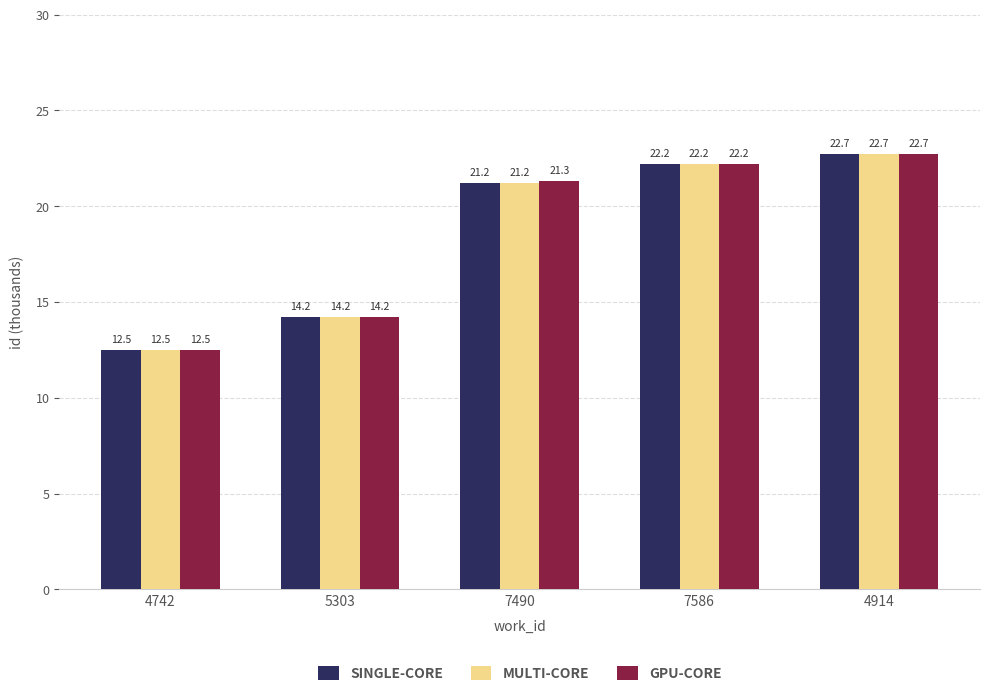

What is the sum of all SINGLE-CORE values?

92.8